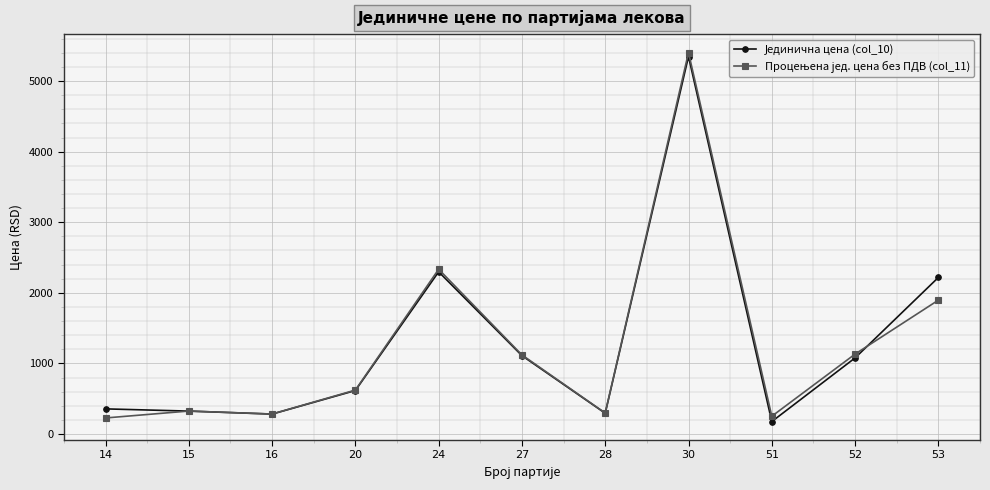

What is the smallest value displayed?

176.2